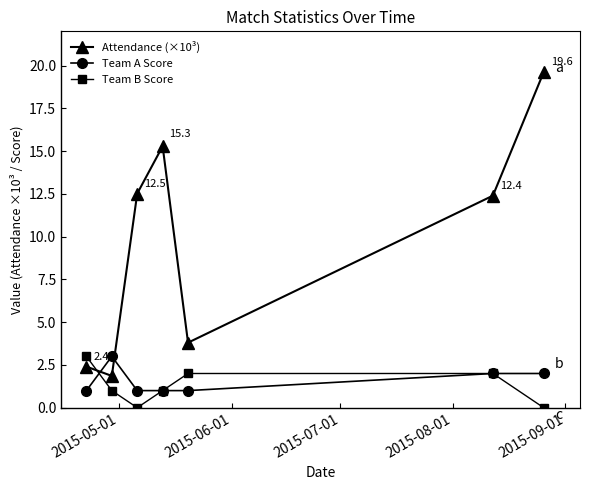

Which series has the largest range (max minus min)?

Attendance (×10³)